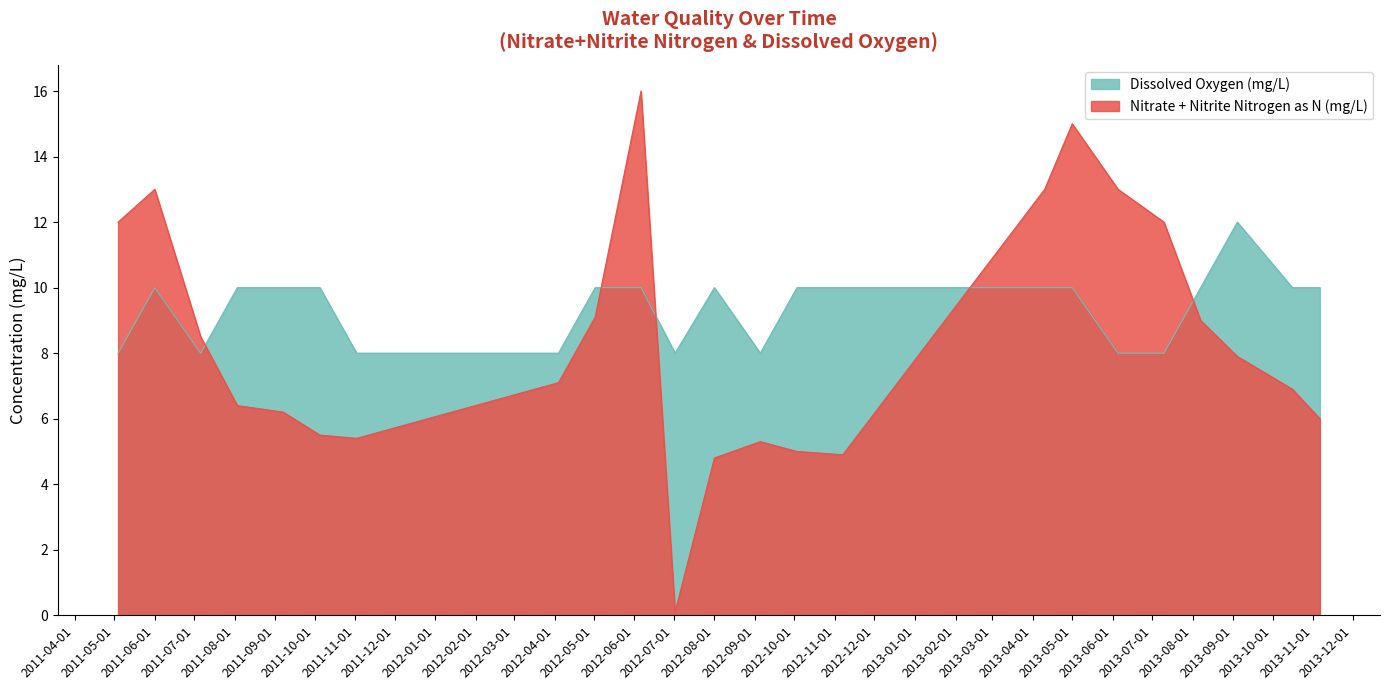

At which category does the chart reach its peak across all series?

2012-06-06